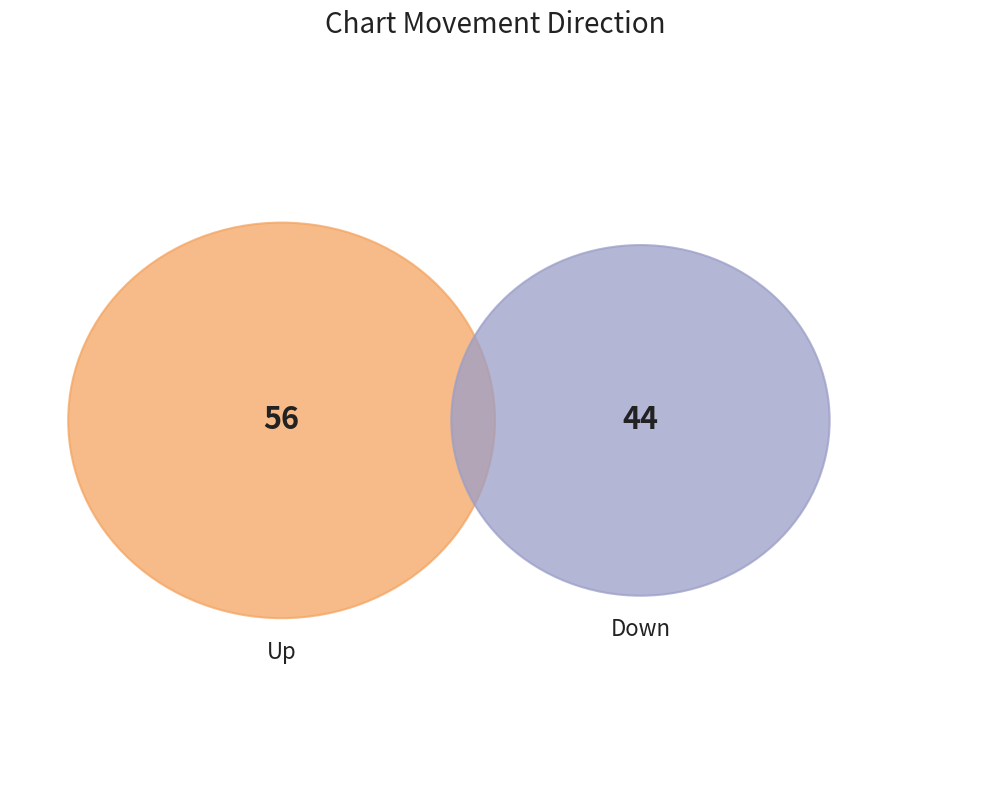

Which has a higher value, down or up?

up